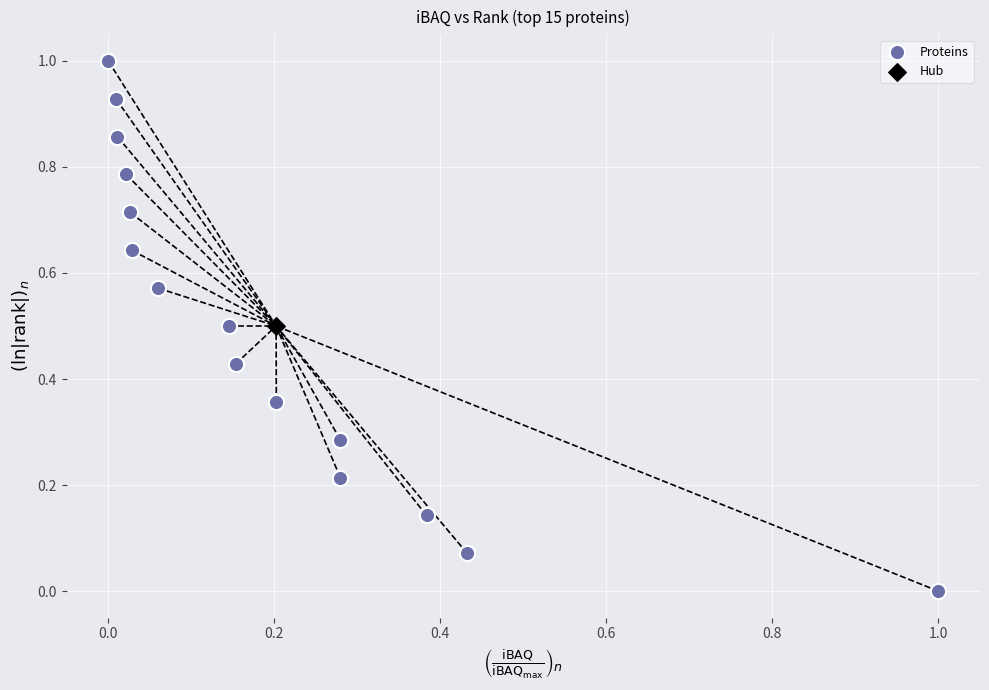

What are all the series names shown in the legend?

Proteins, Hub